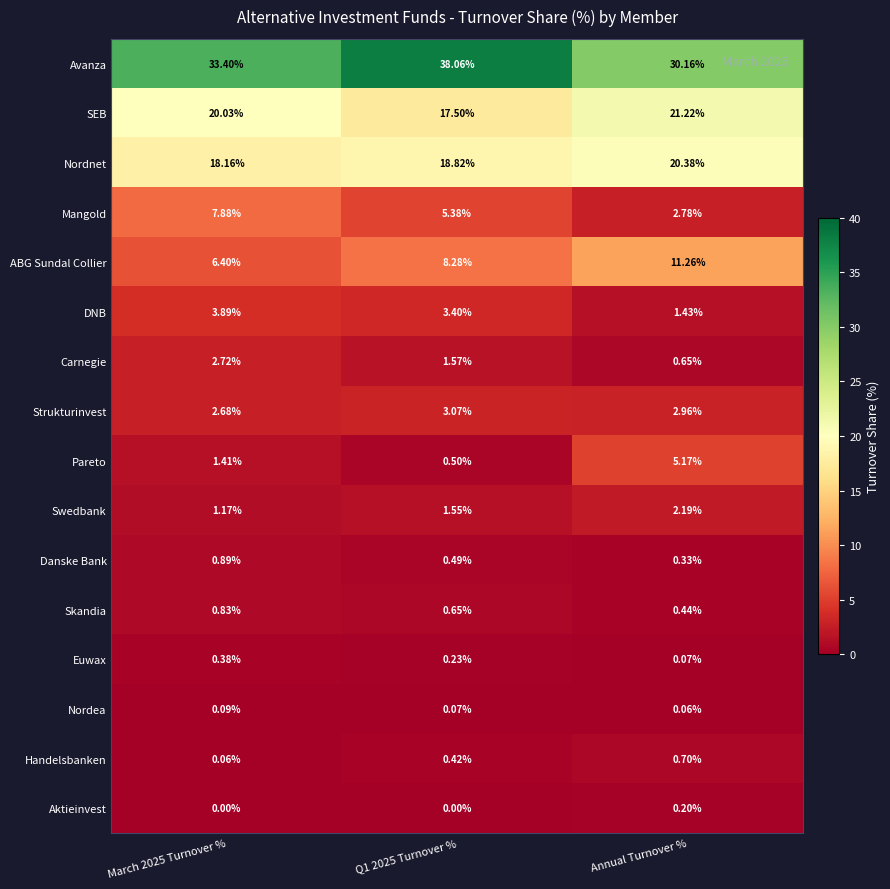

At how many categories does at least one series exceed 30?

3